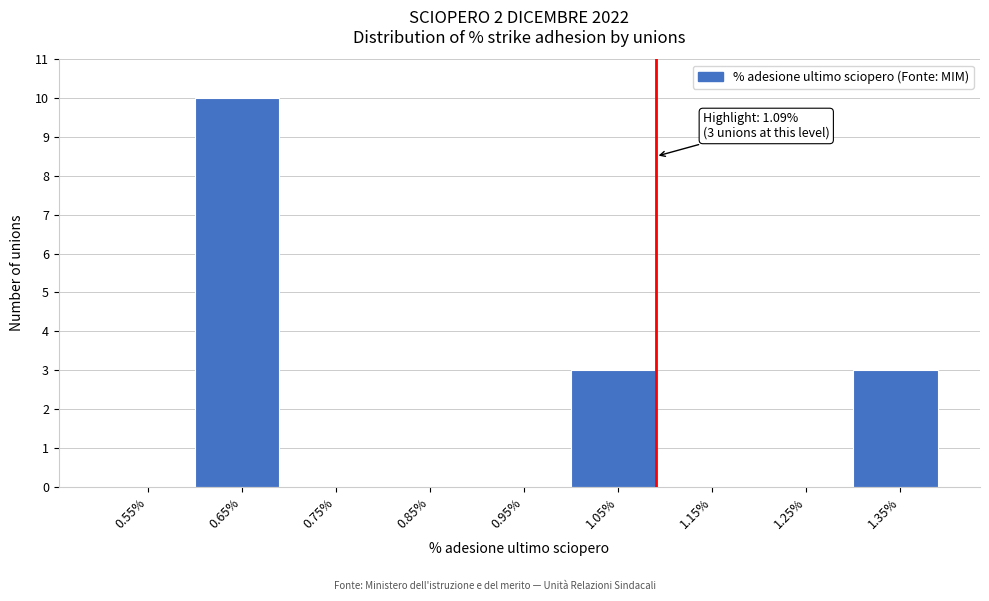

Over which range of the x-axis is the bar tallest?

0.6 to 0.7